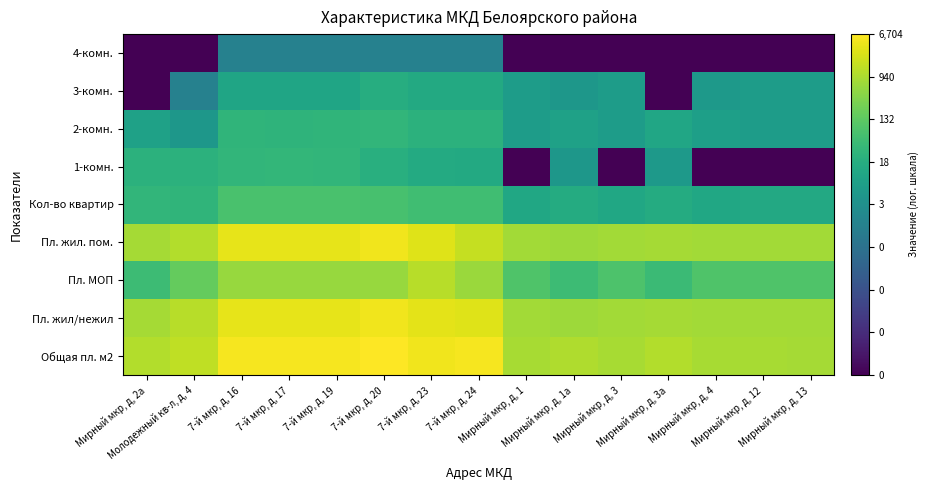

Reading left to right, what are all the values shown in this chart?

Общая пл. м2: Мирный мкр, д, 2а=3.0	Молодежный кв-л, д, 4=3.2	7-й мкр, д, 16=3.7	7-й мкр, д, 17=3.7	7-й мкр, д, 19=3.7	7-й мкр, д, 20=3.8	7-й мкр, д, 23=3.7	7-й мкр, д, 24=3.7	Мирный мкр, д, 1=2.9	Мирный мкр, д, 1а=3.0	Мирный мкр, д, 3=2.9	Мирный мкр, д, 3а=3.0	Мирный мкр, д, 4=2.9	Мирный мкр, д, 12=2.9	Мирный мкр, д, 13=2.9
Пл. жил/нежил: Мирный мкр, д, 2а=2.9	Молодежный кв-л, д, 4=3.1	7-й мкр, д, 16=3.6	7-й мкр, д, 17=3.6	7-й мкр, д, 19=3.6	7-й мкр, д, 20=3.7	7-й мкр, д, 23=3.5	7-й мкр, д, 24=3.5	Мирный мкр, д, 1=2.9	Мирный мкр, д, 1а=2.8	Мирный мкр, д, 3=2.9	Мирный мкр, д, 3а=2.9	Мирный мкр, д, 4=2.9	Мирный мкр, д, 12=2.9	Мирный мкр, д, 13=2.9
Пл. МОП: Мирный мкр, д, 2а=1.7	Молодежный кв-л, д, 4=2.2	7-й мкр, д, 16=2.8	7-й мкр, д, 17=2.8	7-й мкр, д, 19=2.8	7-й мкр, д, 20=2.8	7-й мкр, д, 23=3.1	7-й мкр, д, 24=2.8	Мирный мкр, д, 1=2.0	Мирный мкр, д, 1а=1.7	Мирный мкр, д, 3=1.9	Мирный мкр, д, 3а=1.7	Мирный мкр, д, 4=2.0	Мирный мкр, д, 12=2.0	Мирный мкр, д, 13=2.0
Пл. жил. пом.: Мирный мкр, д, 2а=2.9	Молодежный кв-л, д, 4=3.1	7-й мкр, д, 16=3.6	7-й мкр, д, 17=3.6	7-й мкр, д, 19=3.6	7-й мкр, д, 20=3.7	7-й мкр, д, 23=3.5	7-й мкр, д, 24=3.2	Мирный мкр, д, 1=2.9	Мирный мкр, д, 1а=2.8	Мирный мкр, д, 3=2.9	Мирный мкр, д, 3а=2.9	Мирный мкр, д, 4=2.9	Мирный мкр, д, 12=2.9	Мирный мкр, д, 13=2.9
Кол-во квартир: Мирный мкр, д, 2а=1.5	Молодежный кв-л, д, 4=1.5	7-й мкр, д, 16=1.9	7-й мкр, д, 17=1.9	7-й мкр, д, 19=1.9	7-й мкр, д, 20=1.9	7-й мкр, д, 23=1.7	7-й мкр, д, 24=1.7	Мирный мкр, д, 1=1.1	Мирный мкр, д, 1а=1.2	Мирный мкр, д, 3=1.1	Мирный мкр, д, 3а=1.2	Мирный мкр, д, 4=1.1	Мирный мкр, д, 12=1.1	Мирный мкр, д, 13=1.1
1-комн.: Мирный мкр, д, 2а=1.4	Молодежный кв-л, д, 4=1.4	7-й мкр, д, 16=1.5	7-й мкр, д, 17=1.5	7-й мкр, д, 19=1.5	7-й мкр, д, 20=1.3	7-й мкр, д, 23=1.2	7-й мкр, д, 24=1.1	Мирный мкр, д, 1=-3.0	Мирный мкр, д, 1а=0.6	Мирный мкр, д, 3=-3.0	Мирный мкр, д, 3а=0.7	Мирный мкр, д, 4=-3.0	Мирный мкр, д, 12=-3.0	Мирный мкр, д, 13=-3.0
2-комн.: Мирный мкр, д, 2а=0.9	Молодежный кв-л, д, 4=0.6	7-й мкр, д, 16=1.5	7-й мкр, д, 17=1.4	7-й мкр, д, 19=1.5	7-й мкр, д, 20=1.5	7-й мкр, д, 23=1.4	7-й мкр, д, 24=1.4	Мирный мкр, д, 1=0.8	Мирный мкр, д, 1а=0.9	Мирный мкр, д, 3=0.8	Мирный мкр, д, 3а=1.0	Мирный мкр, д, 4=0.8	Мирный мкр, д, 12=0.8	Мирный мкр, д, 13=0.8
3-комн.: Мирный мкр, д, 2а=-3.0	Молодежный кв-л, д, 4=0.0	7-й мкр, д, 16=1.0	7-й мкр, д, 17=1.0	7-й мкр, д, 19=1.0	7-й мкр, д, 20=1.3	7-й мкр, д, 23=1.1	7-й мкр, д, 24=1.1	Мирный мкр, д, 1=0.8	Мирный мкр, д, 1а=0.6	Мирный мкр, д, 3=0.8	Мирный мкр, д, 3а=-3.0	Мирный мкр, д, 4=0.7	Мирный мкр, д, 12=0.8	Мирный мкр, д, 13=0.8
4-комн.: Мирный мкр, д, 2а=-3.0	Молодежный кв-л, д, 4=-3.0	7-й мкр, д, 16=0.0	7-й мкр, д, 17=0.0	7-й мкр, д, 19=0.0	7-й мкр, д, 20=0.0	7-й мкр, д, 23=0.0	7-й мкр, д, 24=0.0	Мирный мкр, д, 1=-3.0	Мирный мкр, д, 1а=-3.0	Мирный мкр, д, 3=-3.0	Мирный мкр, д, 3а=-3.0	Мирный мкр, д, 4=-3.0	Мирный мкр, д, 12=-3.0	Мирный мкр, д, 13=-3.0